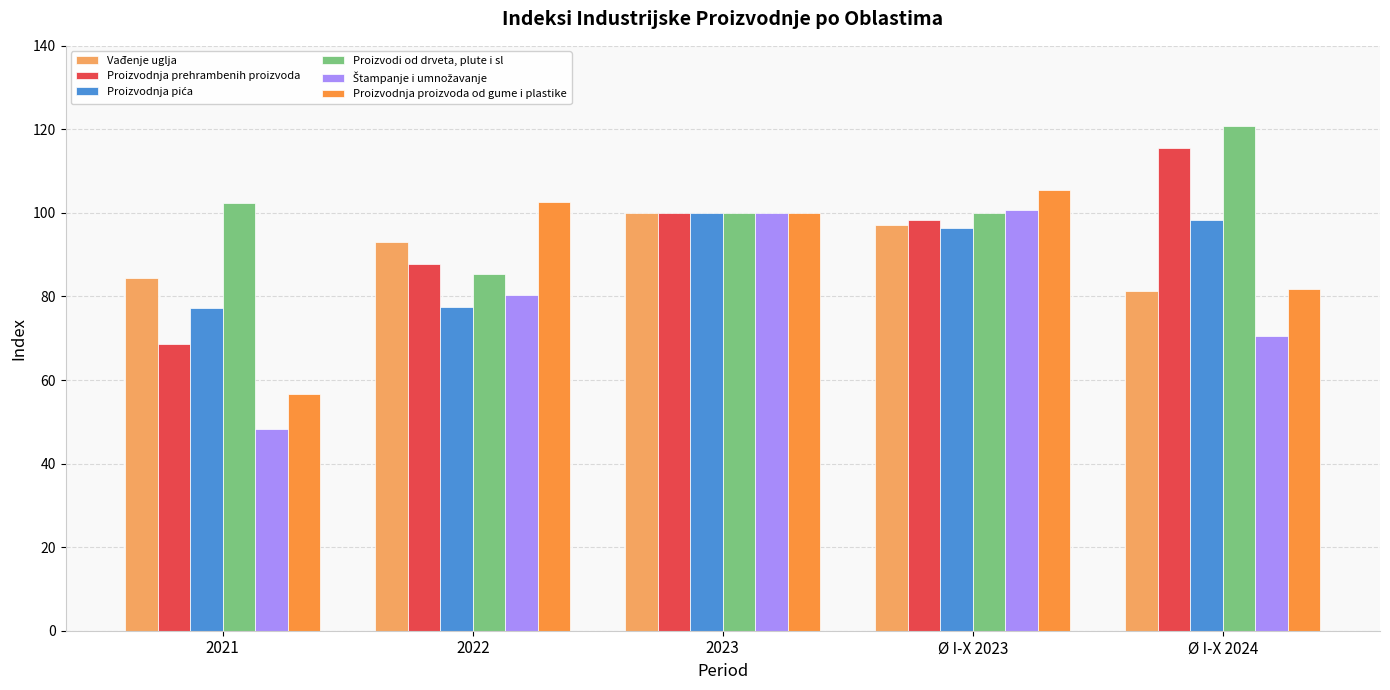

Read the Proizvodi od drveta, plute i sl value at Ø I-X 2023.

100.0